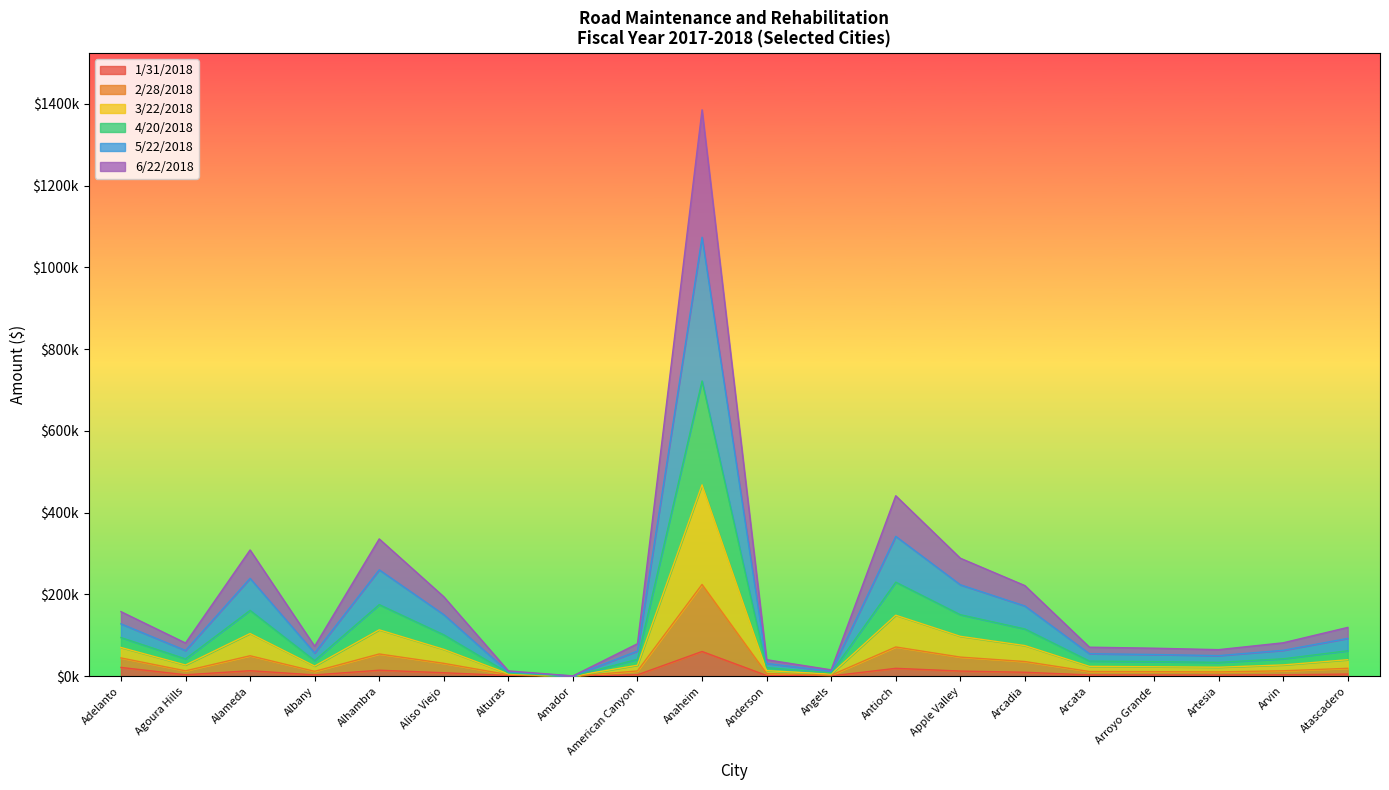

Is the value of 6/22/2018 at Apple Valley greater than the value of 2/28/2018 at Amador?

Yes